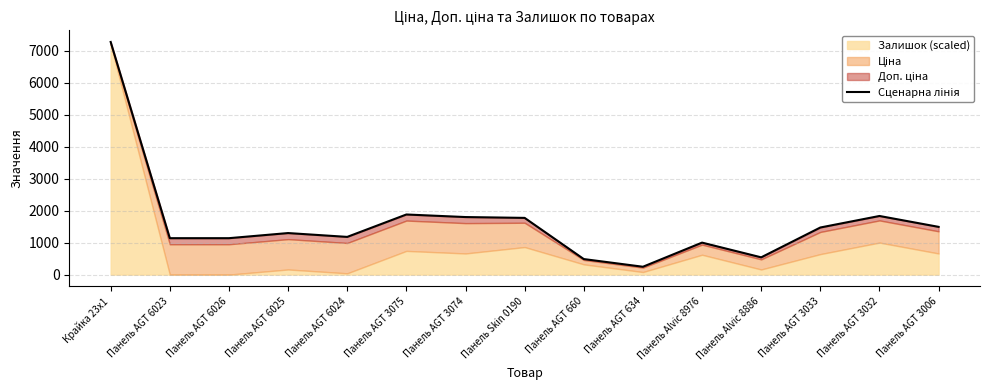

What is the sum of the values at Панель Alvic 8886 and Панель AGT 660?

1024.0